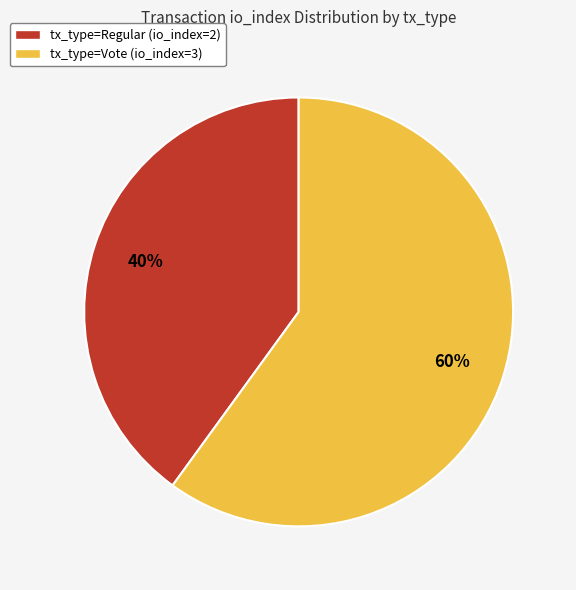

What percentage is the tx_type=Regular (io_index=2) slice, to the nearest percent?

40%